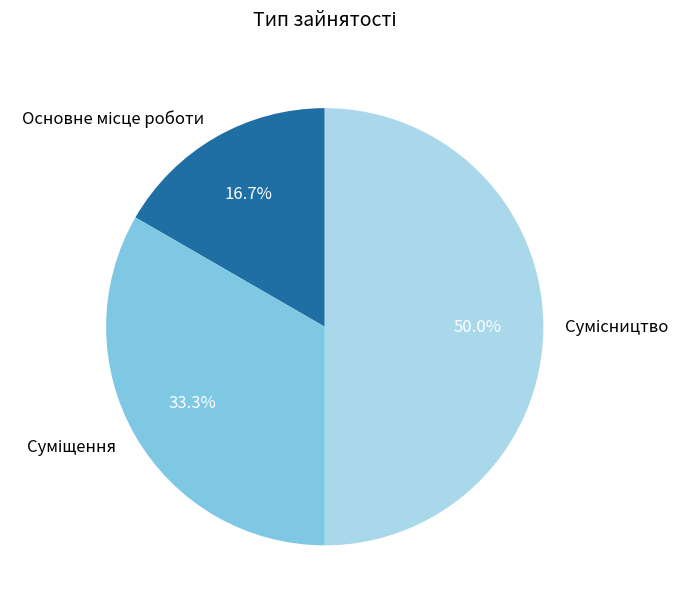

Does any single category account for the majority?

No